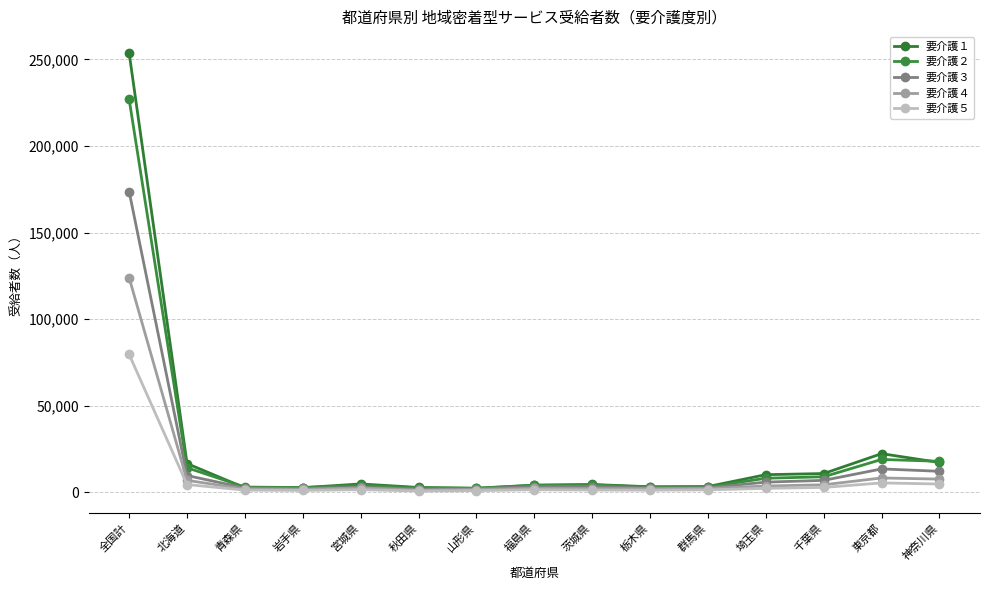

Count the number of categories in the chart.

15